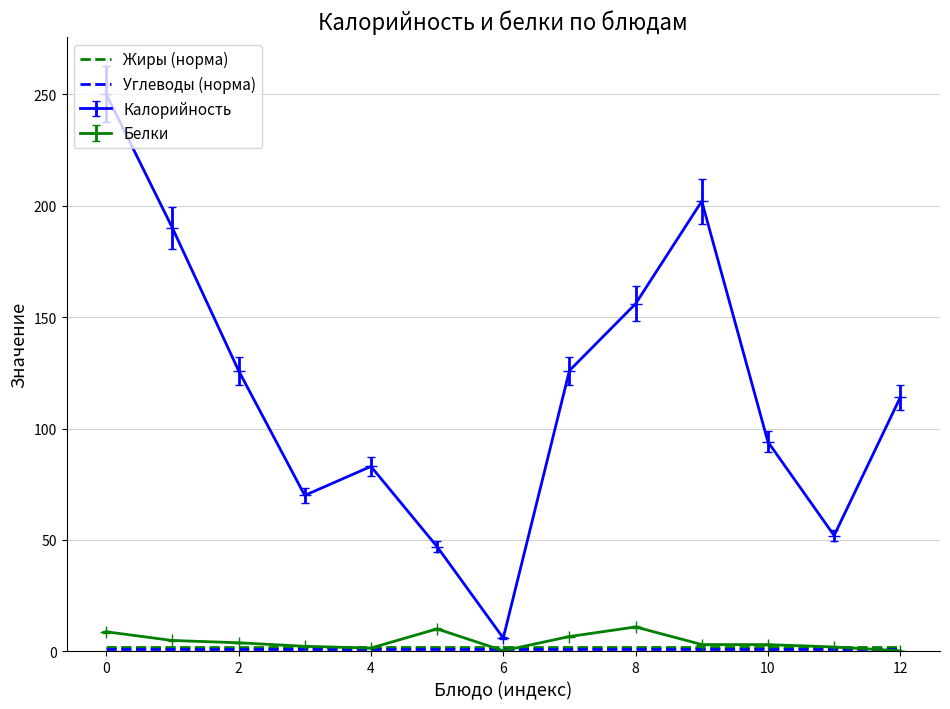

Which series has the largest range (max minus min)?

Калорийность